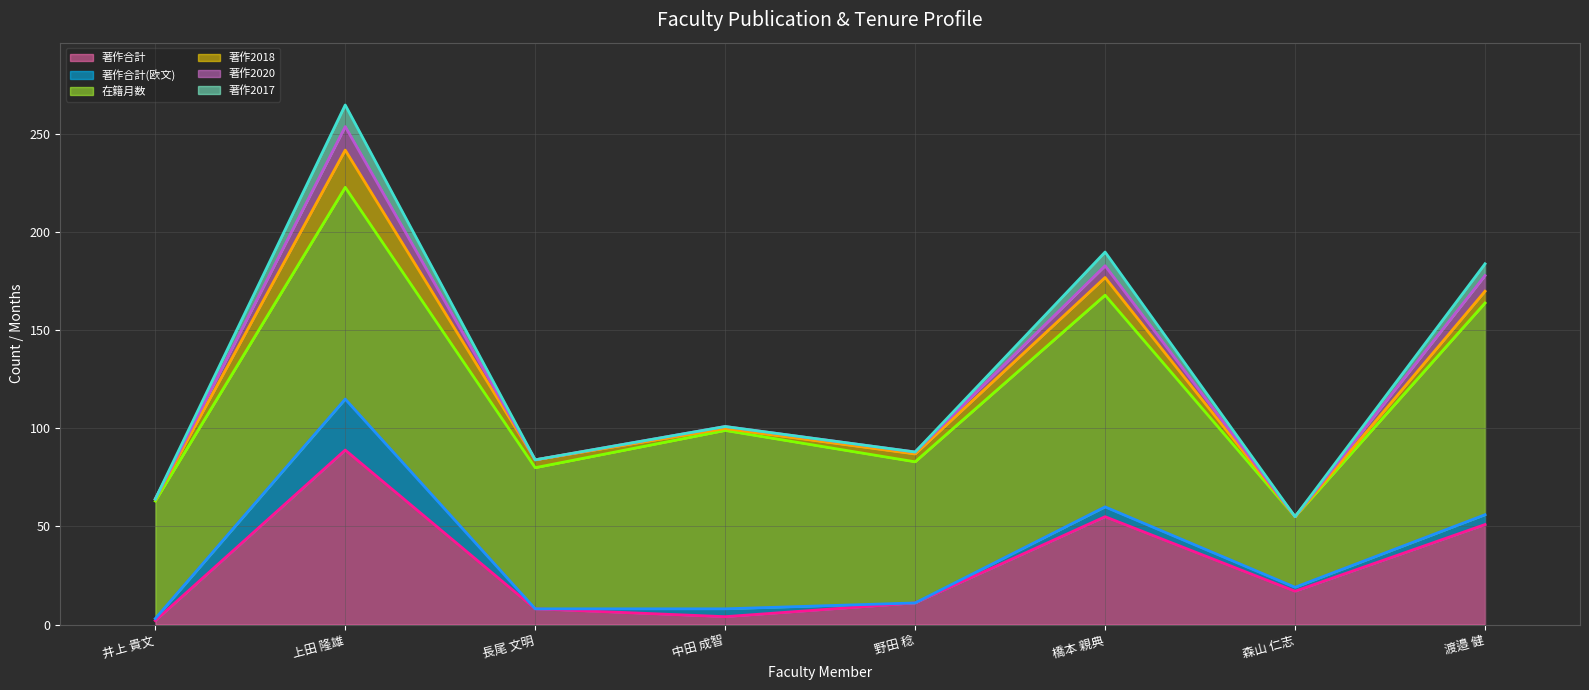

What is the sum of all 著作合計 values?

237